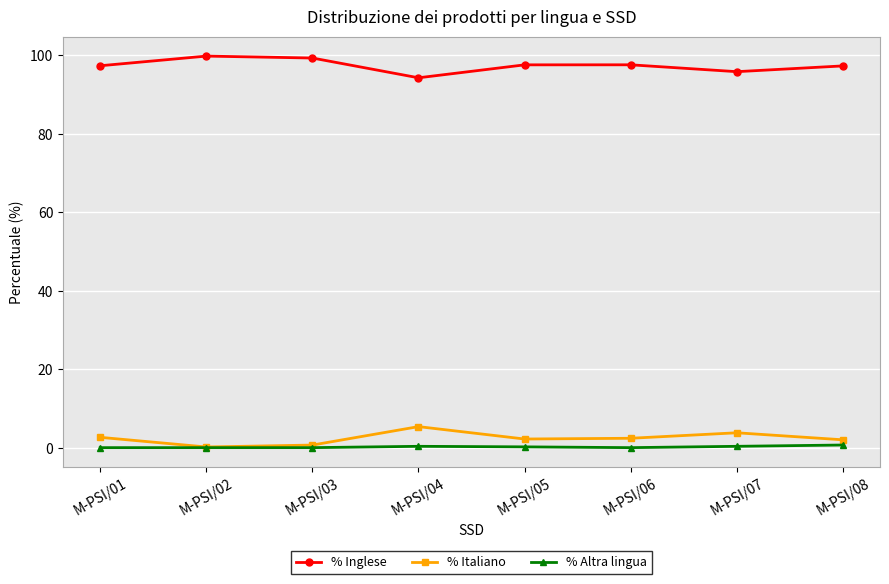

What is the value of the % Italiano point at the 8th from the left?

2.0